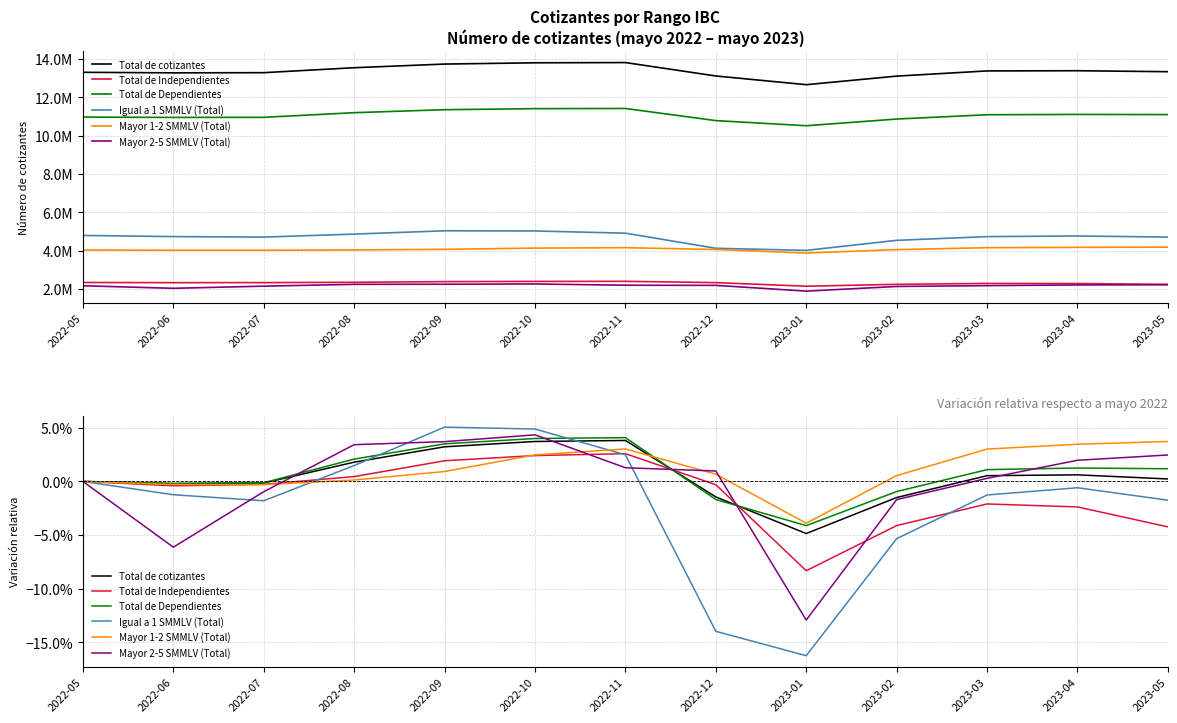

What are all the series names shown in the legend?

Total de cotizantes, Total de Independientes, Total de Dependientes, Igual a 1 SMMLV (Total), Mayor 1-2 SMMLV (Total), Mayor 2-5 SMMLV (Total)